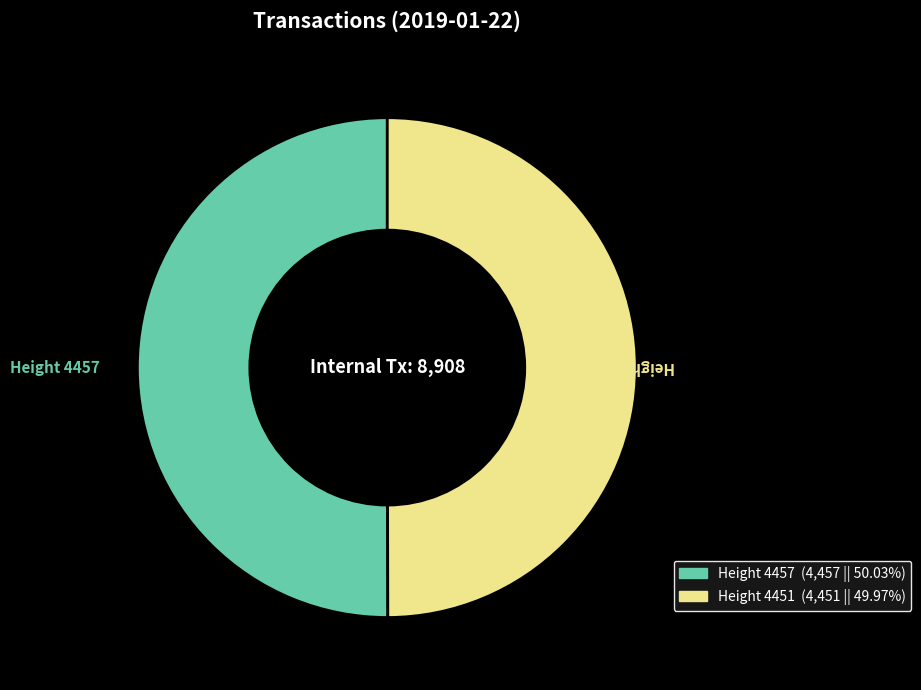

Approximately how many times larger is the value at Height 4451 compared to Height 4457?

1.0